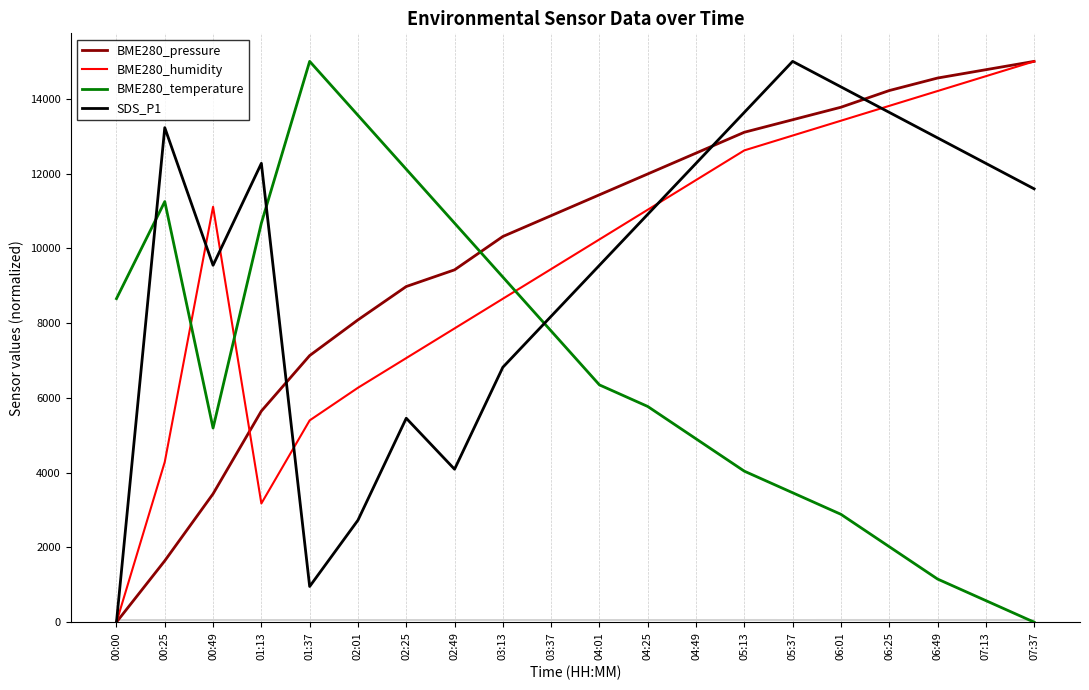

What is the sum of the BME280_humidity values at 00:00 and 07:13?

14603.2